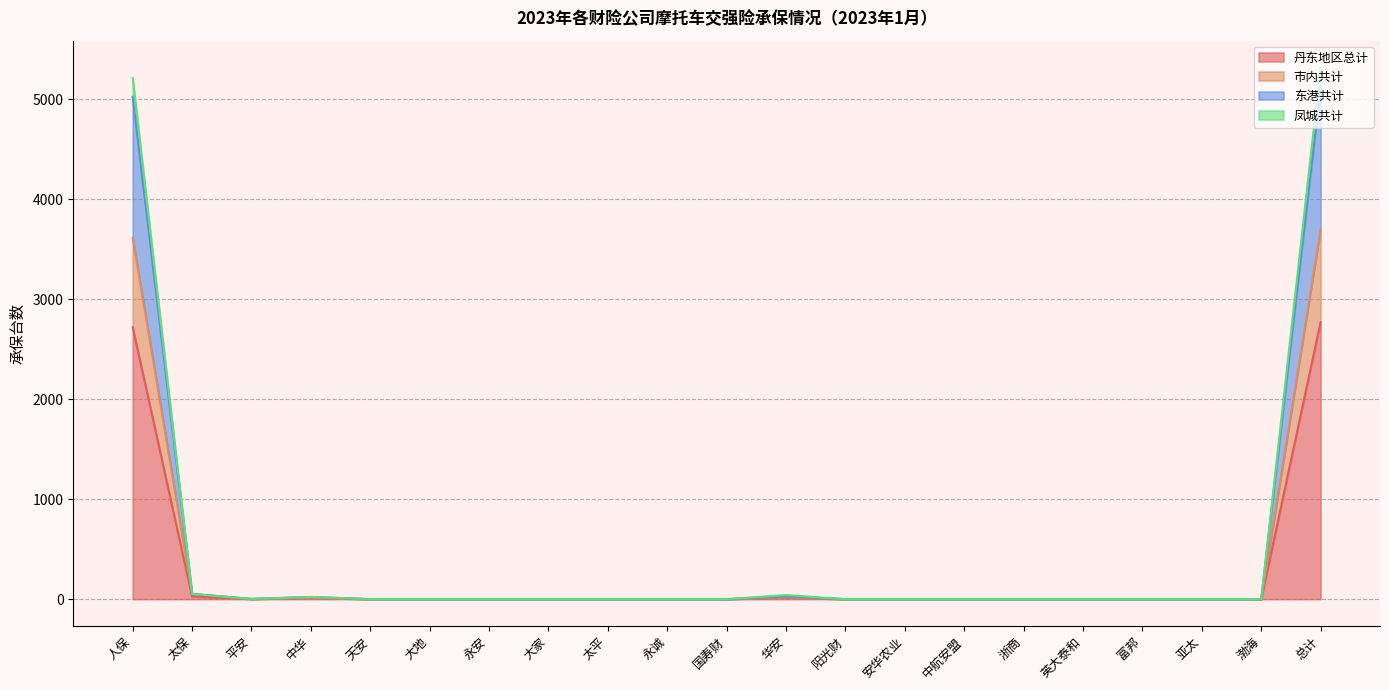

What is the label of the 11th point from the right?

国寿财